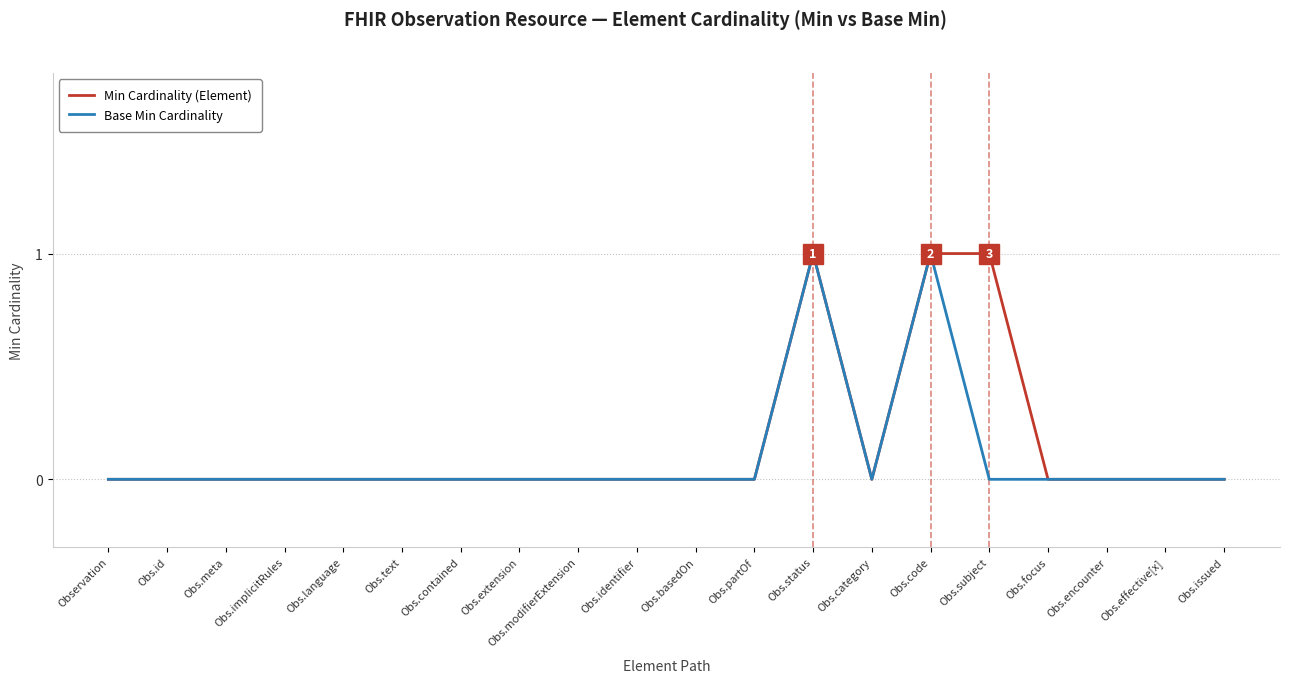

What are all the series names shown in the legend?

Min Cardinality (Element), Base Min Cardinality